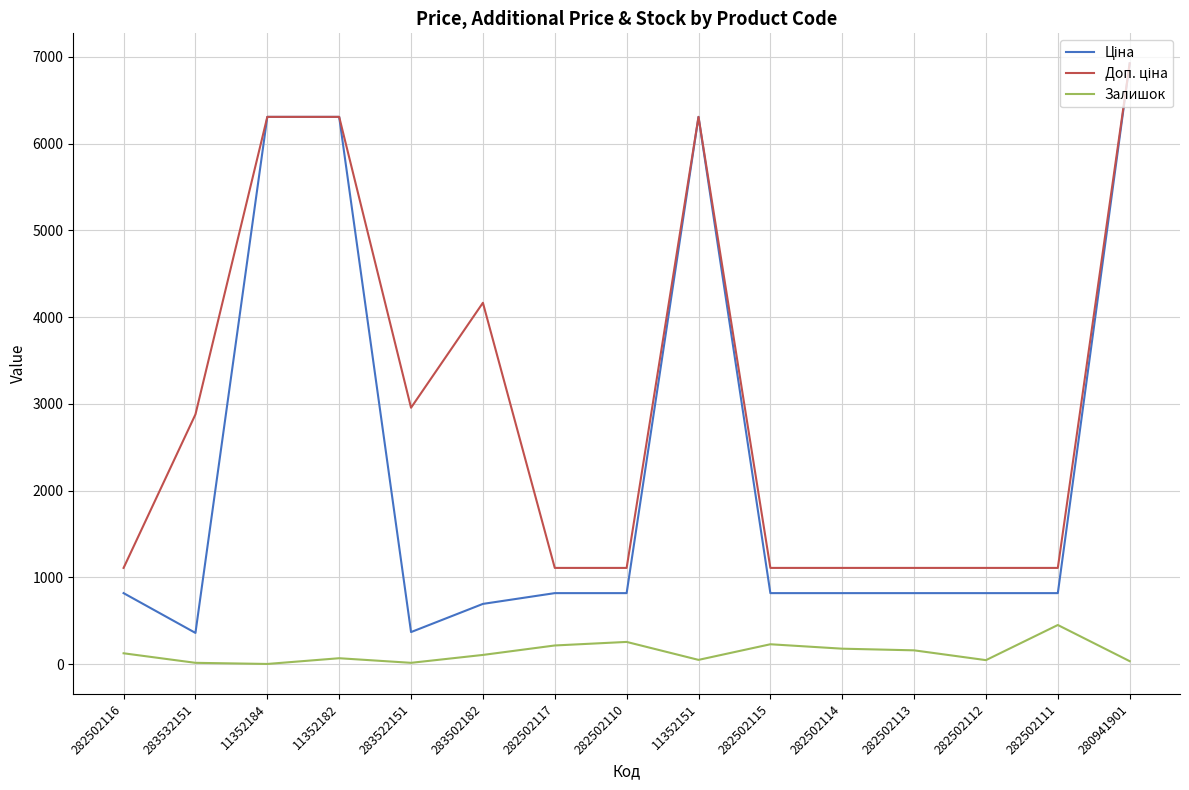

Which label corresponds to the largest value in the chart?

280941901